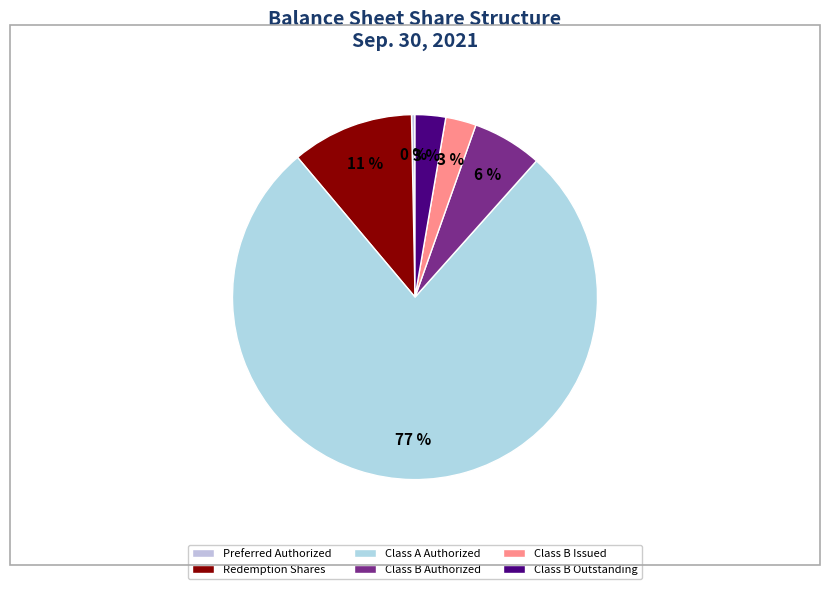

Is there a majority slice in this chart?

Yes